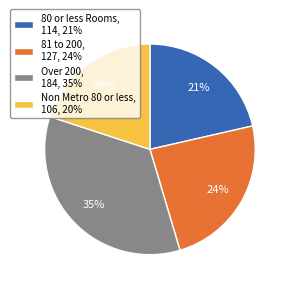

Rank the categories by value from lowest to highest.

Non Metro 80 or less, 80 or less Rooms, 81 to 200, Over 200